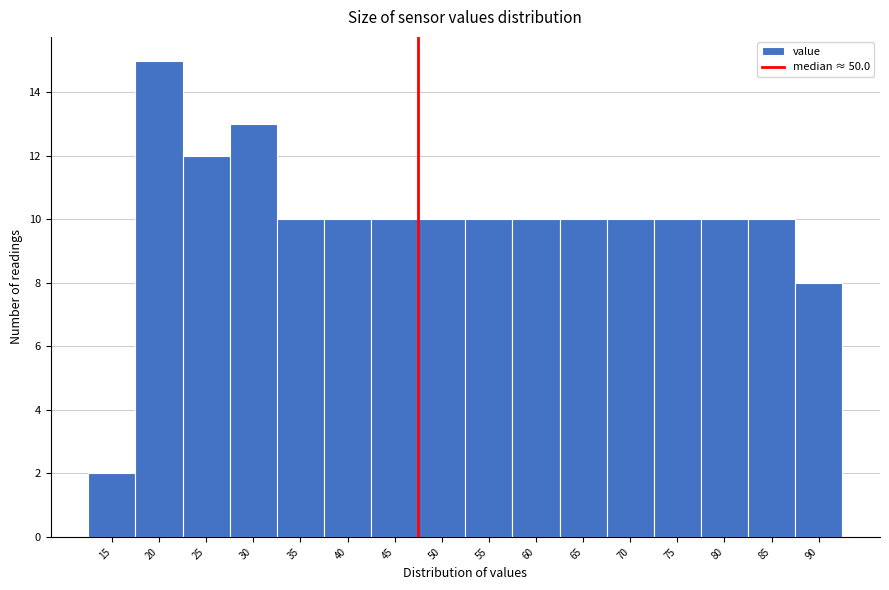

Reading left to right, transcribe all the data shown in this chart.

2	15	12	13	10	10	10	10	10	10	10	10	10	10	10	8